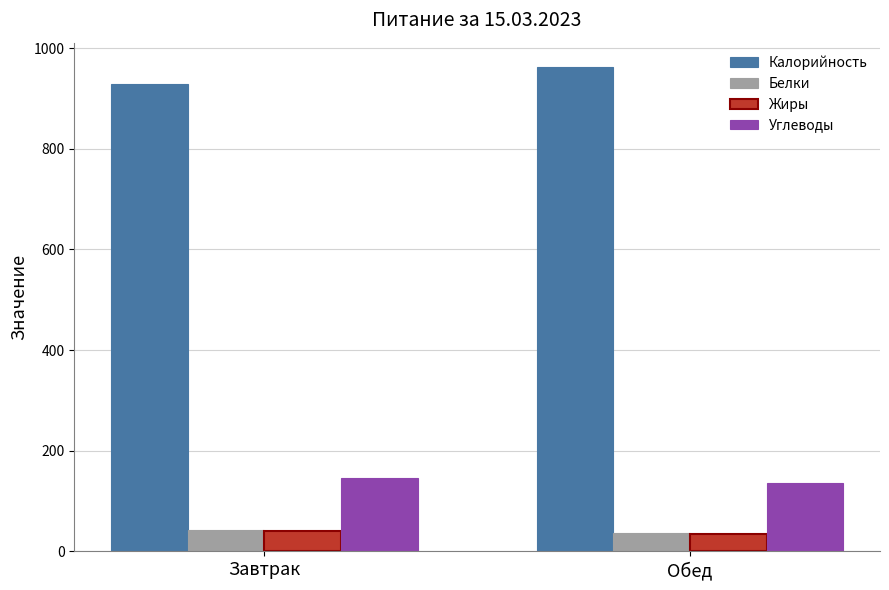

What is the value of the Жиры bar at the 1st from the left?

41.4